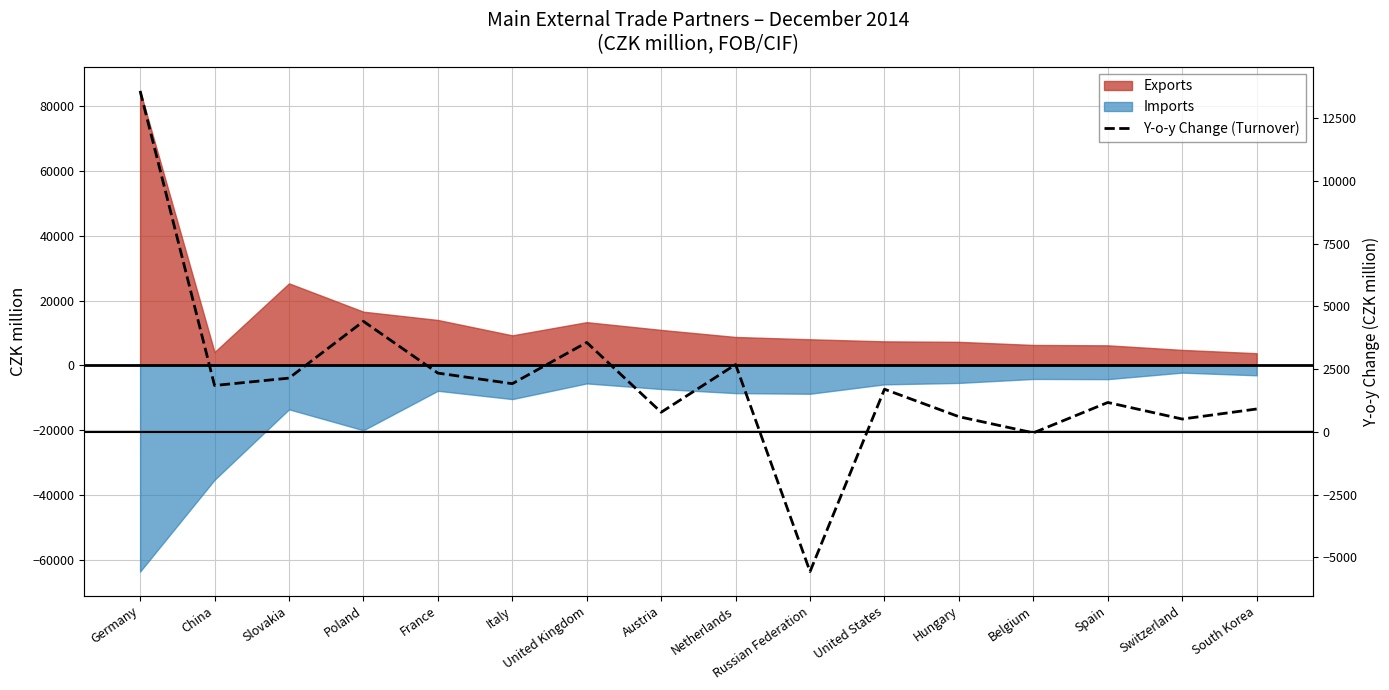

Is it true that the value at Germany is 13594?

True